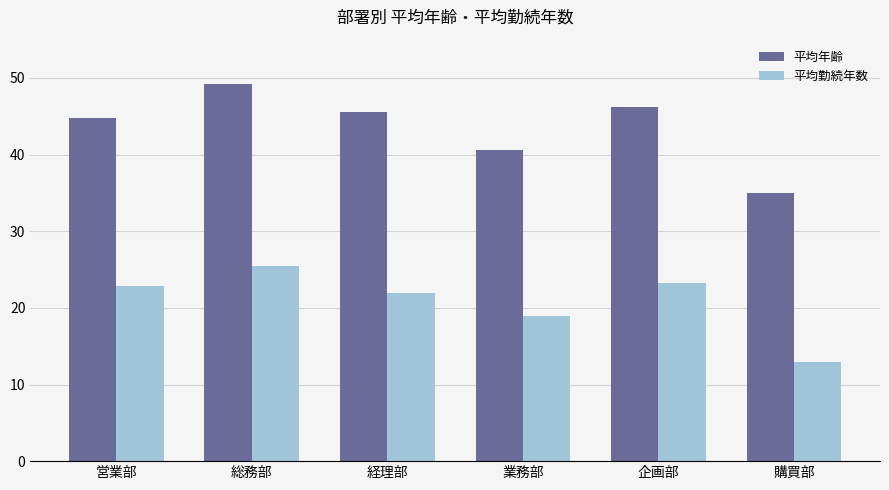

The 平均年齢 series shows 26.1 at 業務部. True or false?

False